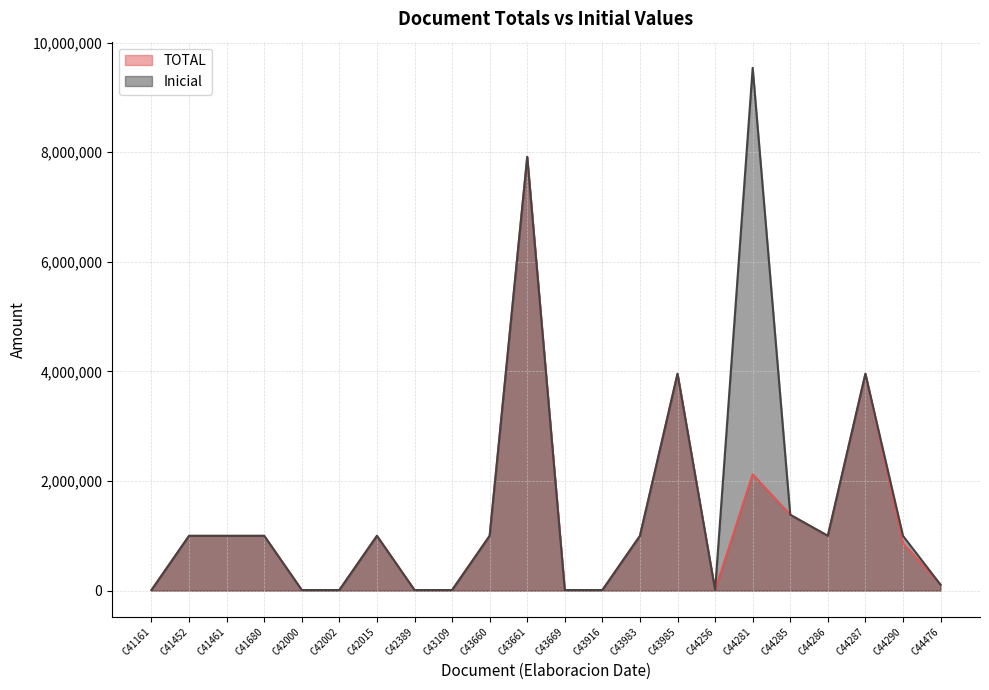

What is the value of the TOTAL point at the 8th from the left?

11000